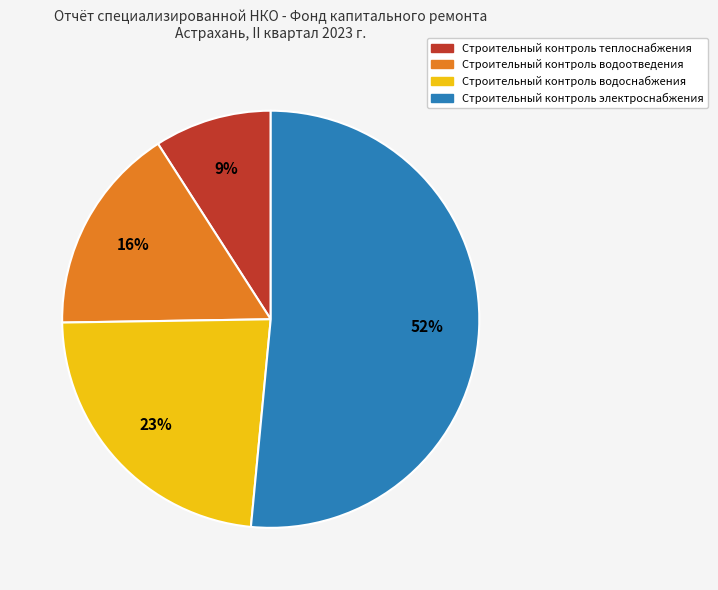

To the nearest percent, what is the average slice percentage?

25%